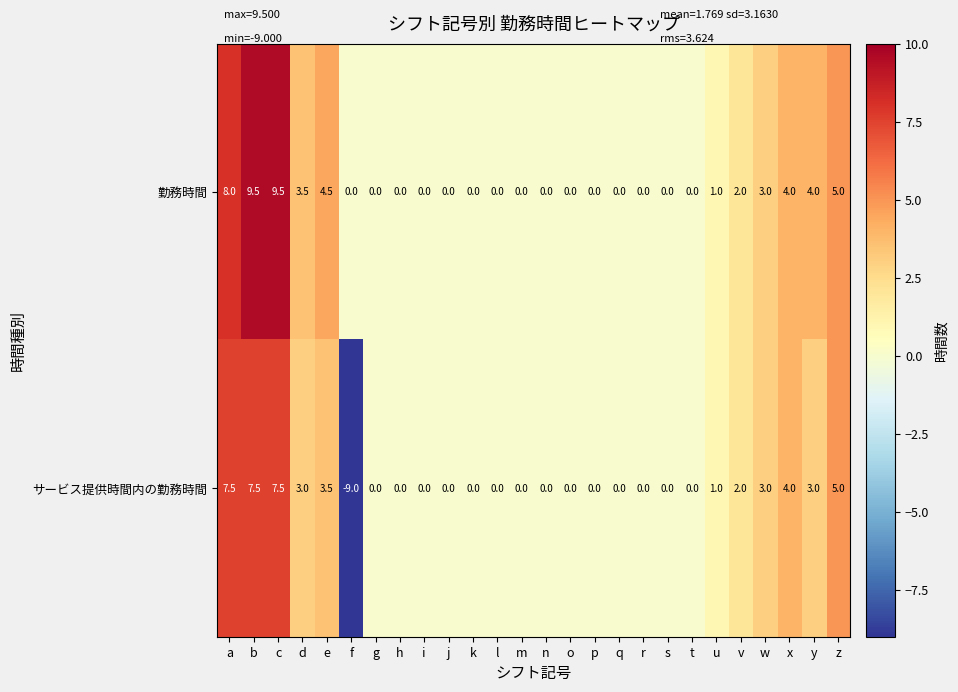

What is the minimum value for サービス提供時間内の勤務時間?

-9.0